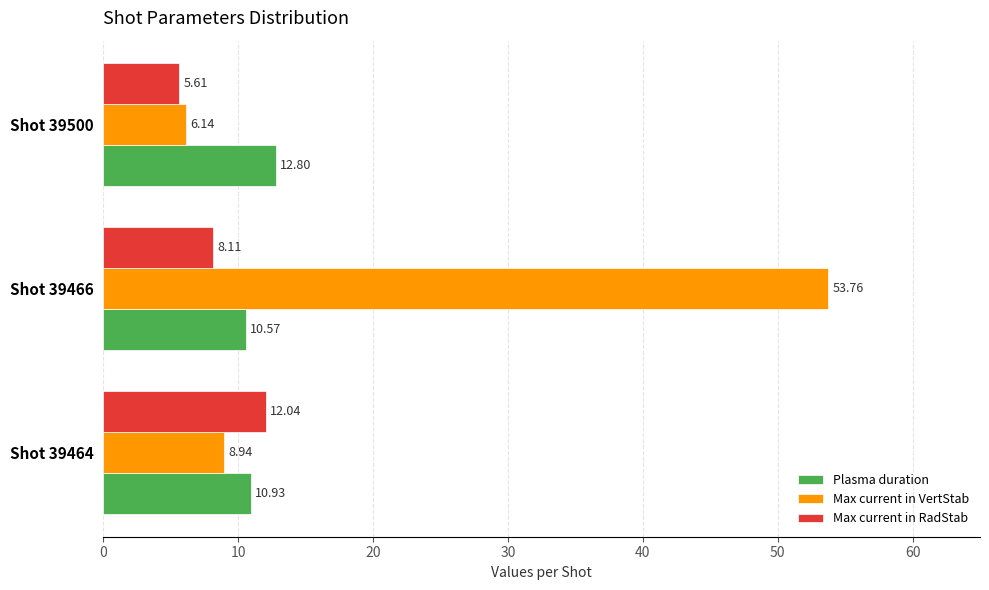

Rank the series by their maximum value, from lowest to highest.

Max current in RadStab, Plasma duration, Max current in VertStab